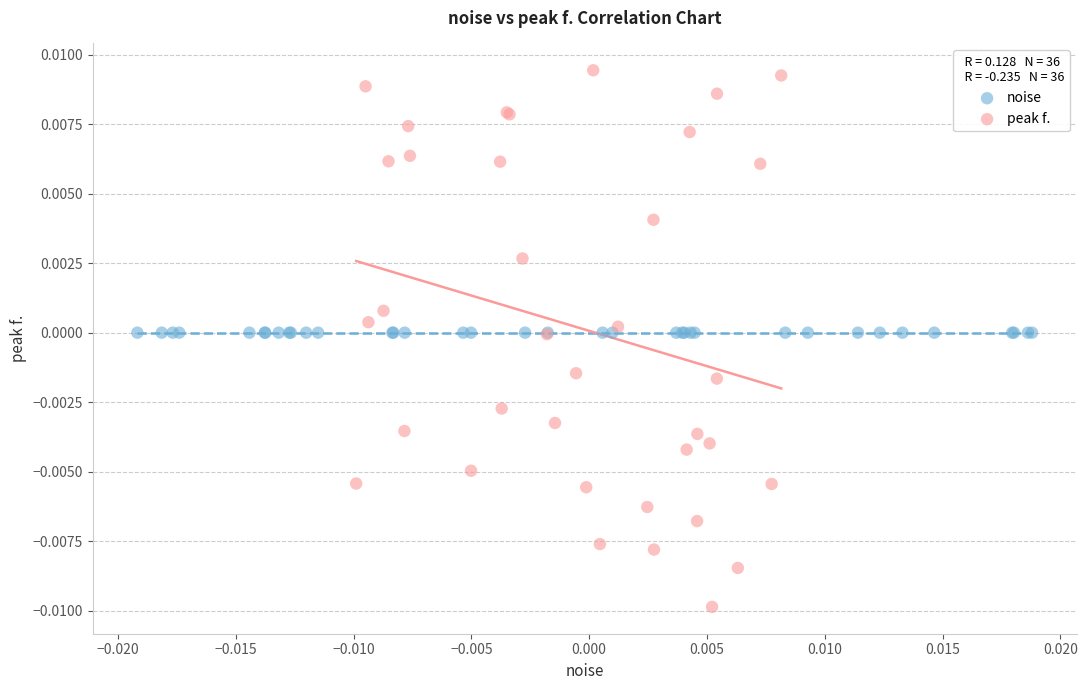

Which series reaches the minimum Y coordinate?

peak f.